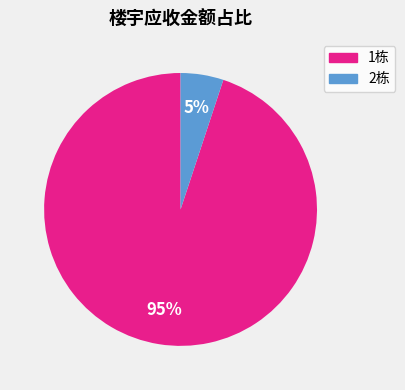

Rank the categories by value from lowest to highest.

2栋, 1栋